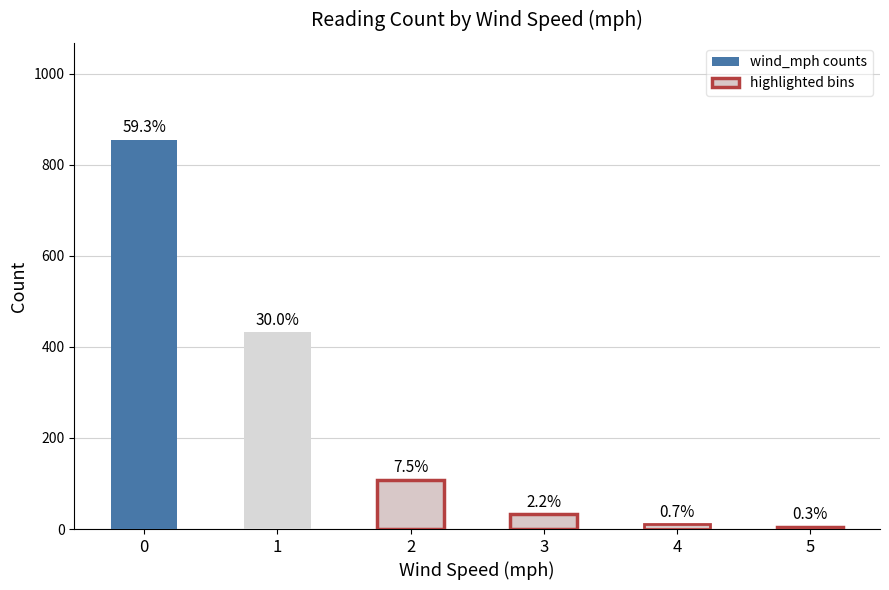

Which category has the lowest value across all series?

5